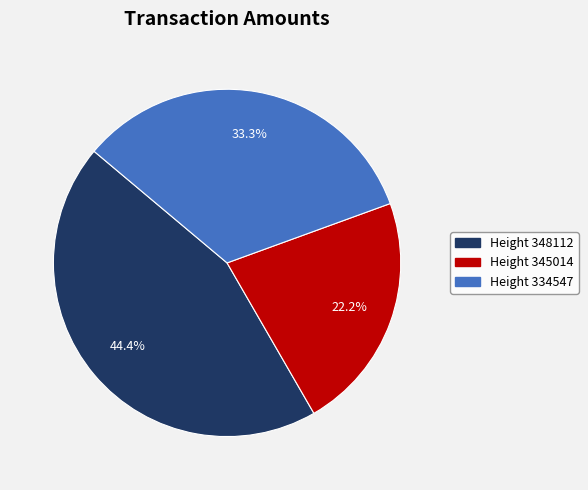

What percentage do Height 345014 and Height 334547 together represent?

55.6%